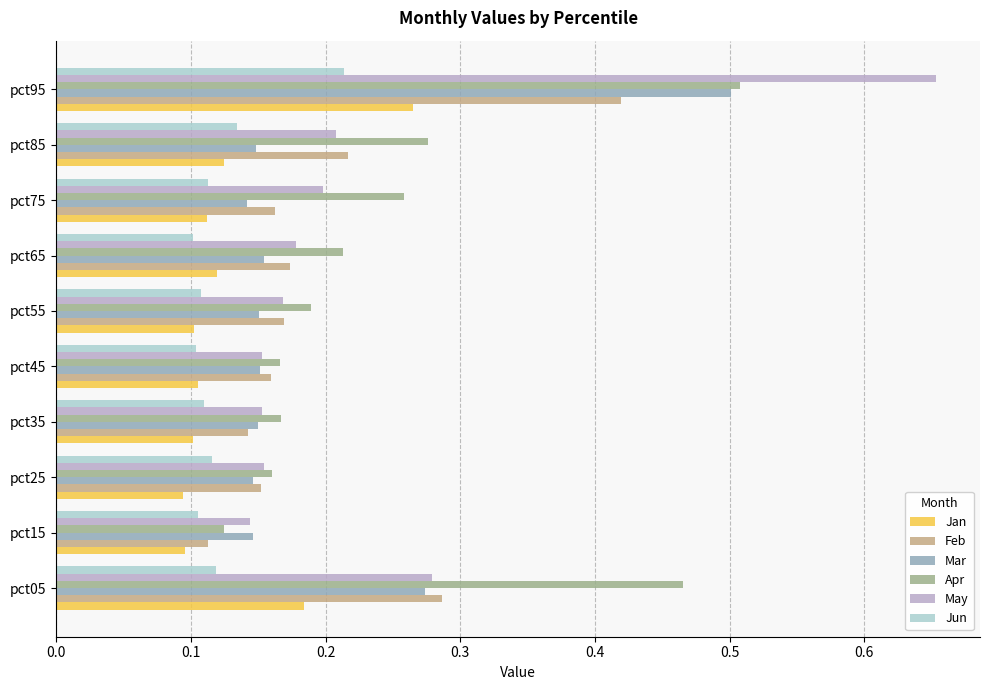

At how many categories does at least one series exceed 0?

10